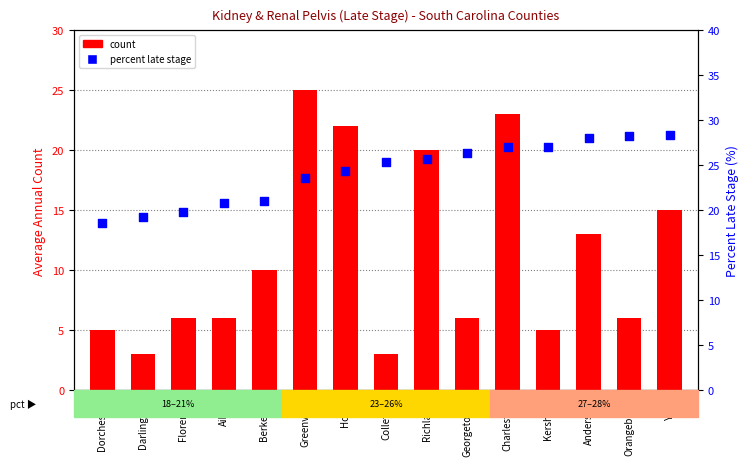

What are all the series names shown in the legend?

count, percent late stage